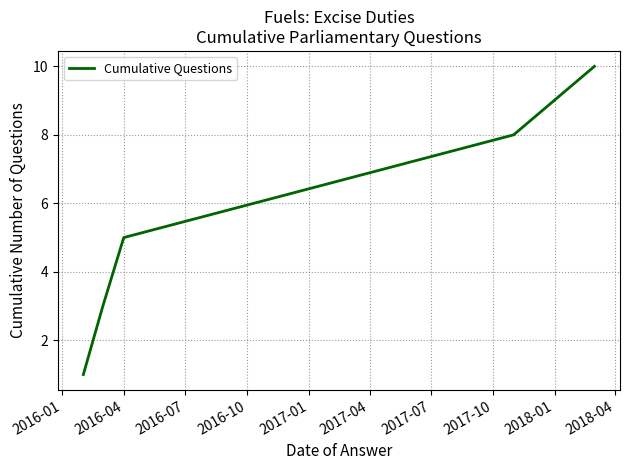

What is the difference between the maximum and minimum values?

9